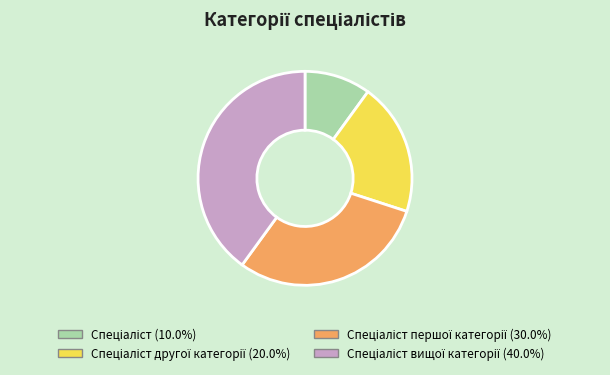

Is there any slice that represents more than half of the pie?

No